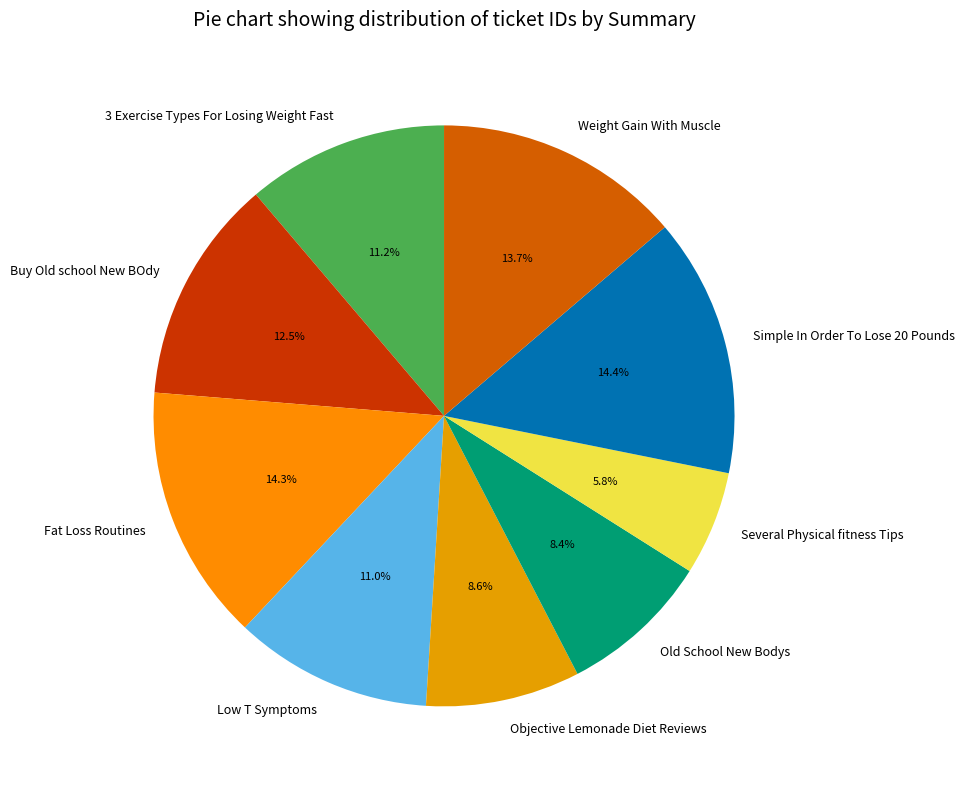

What is the smallest slice in the pie chart?

Several Physical fitness Tips